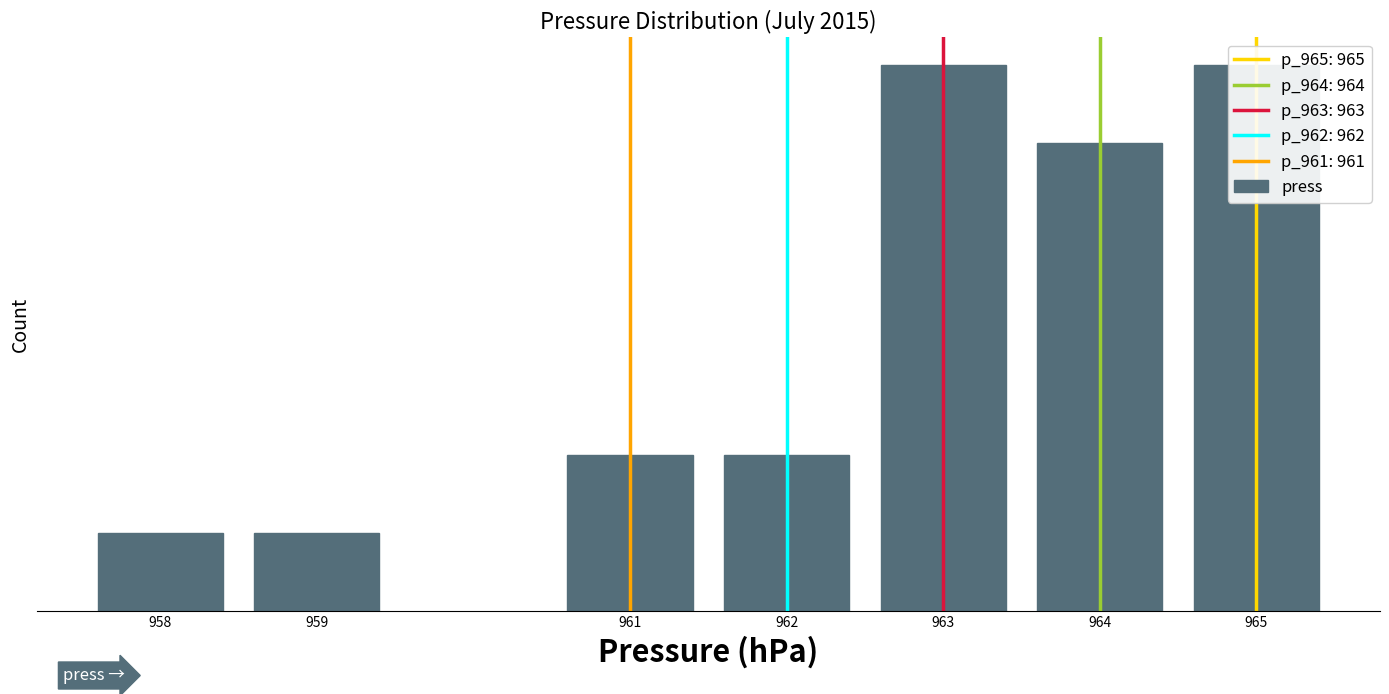

What is the maximum value shown in the chart?

7